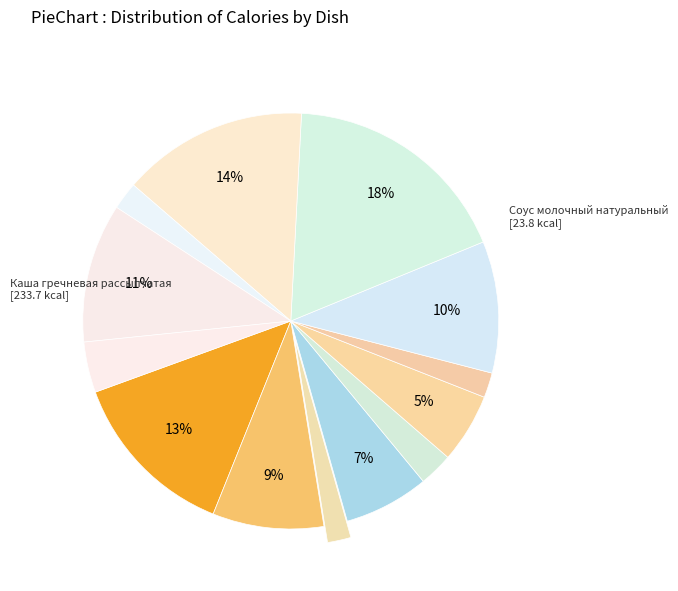

How many slices are in this pie chart?

13